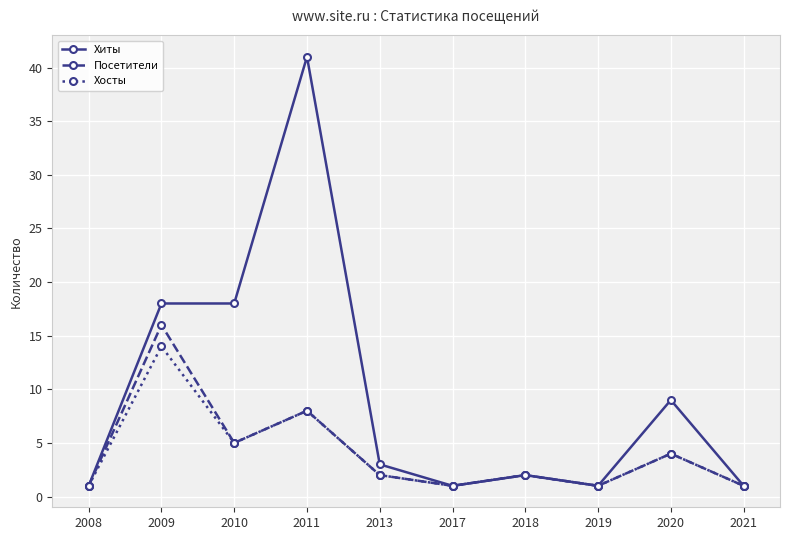

Which category has the highest value across all series?

2011